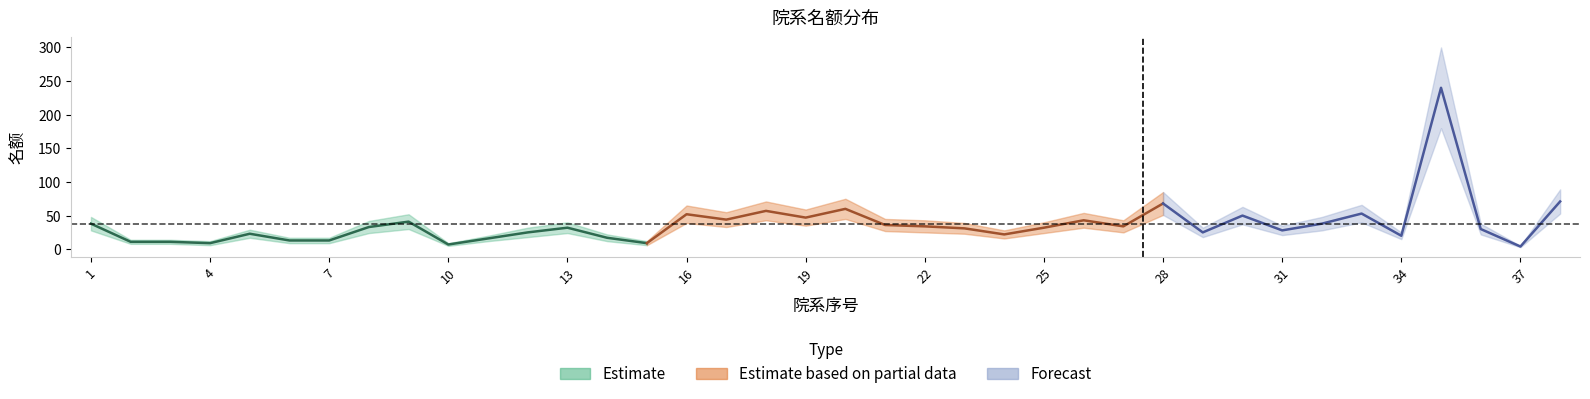

At which category is the sum across all series the highest?

35